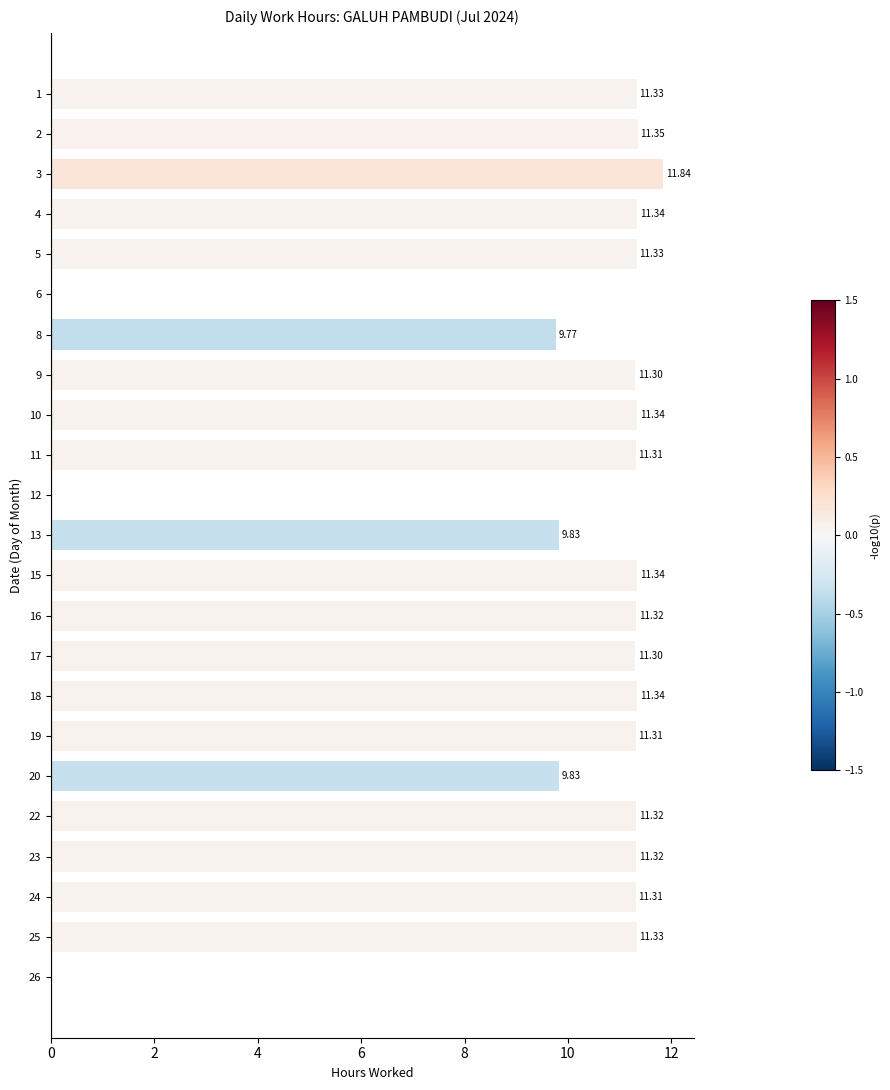

What is the approximate value at 4?

11.3